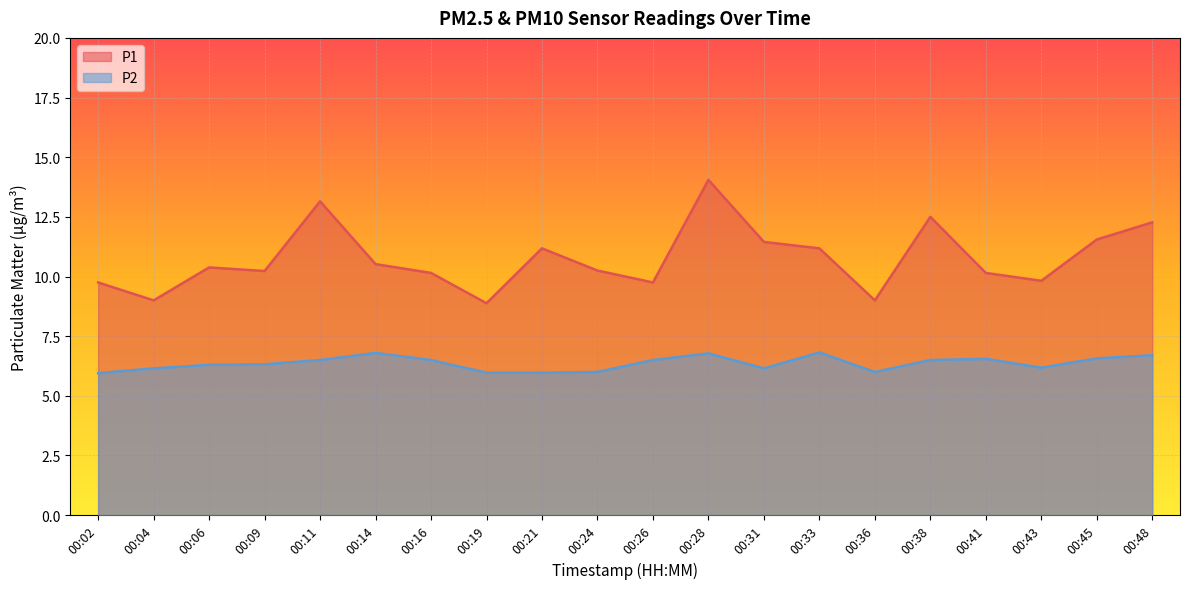

How many lines are shown in the chart?

2